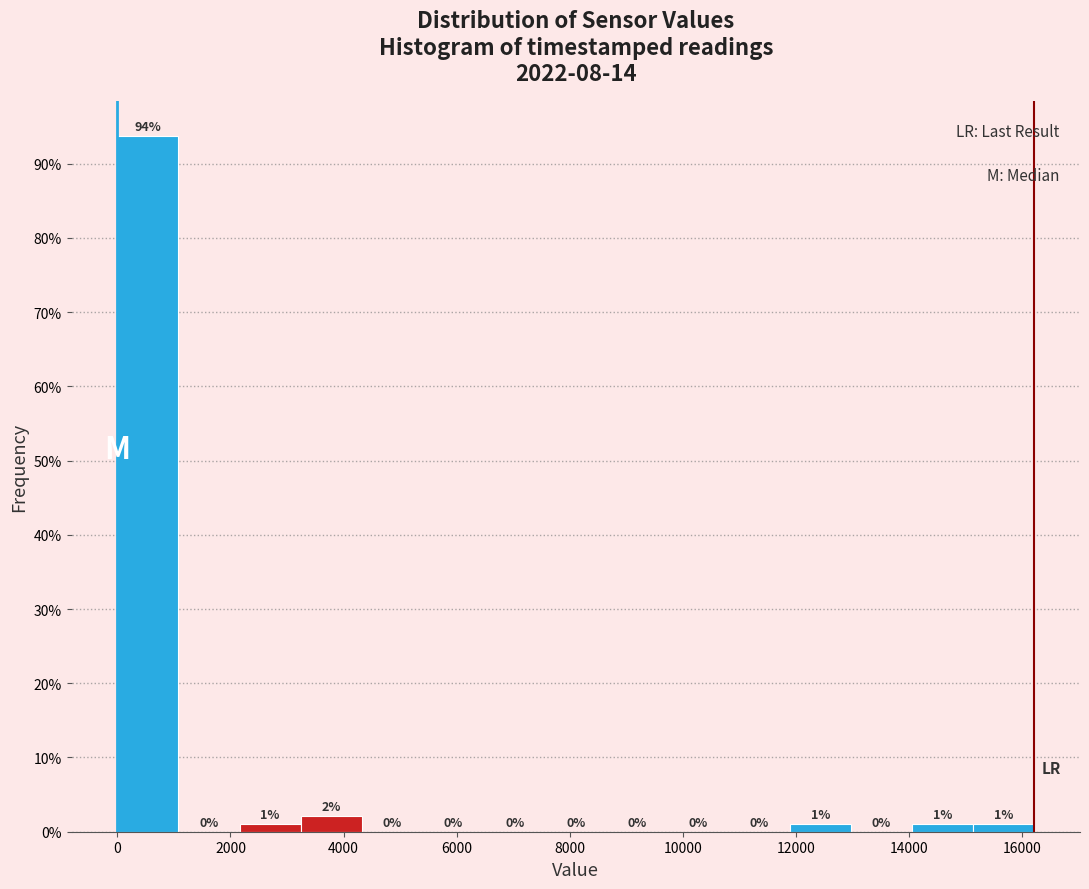

Over which range of the x-axis is the bar tallest?

0 to 1000